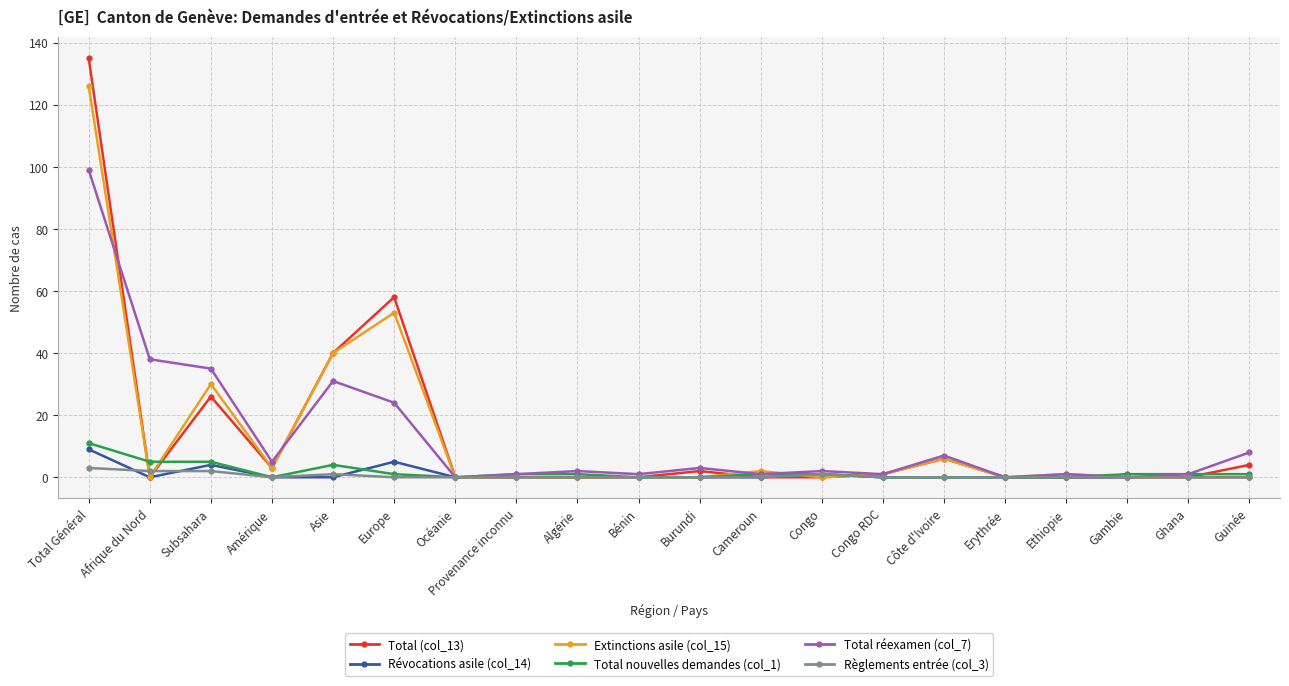

In Total (col_13), how many points are higher than both neighbors (excluding endpoints)?

4